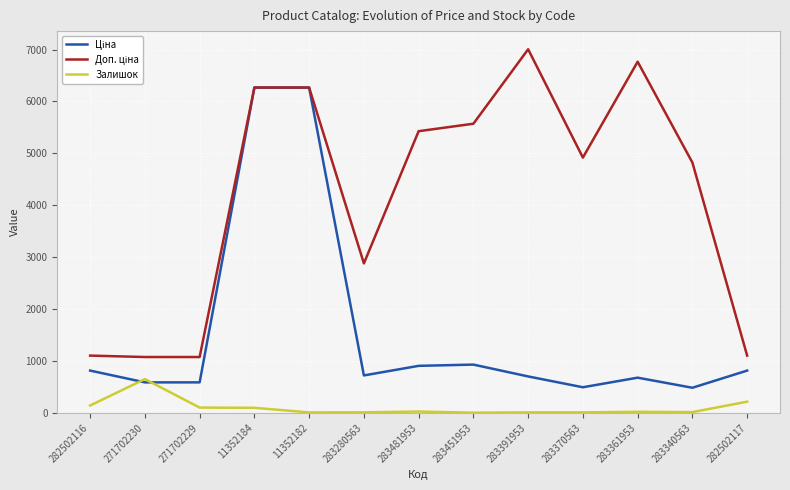

What is the difference between the maximum and minimum values in the Залишок series?

647.0